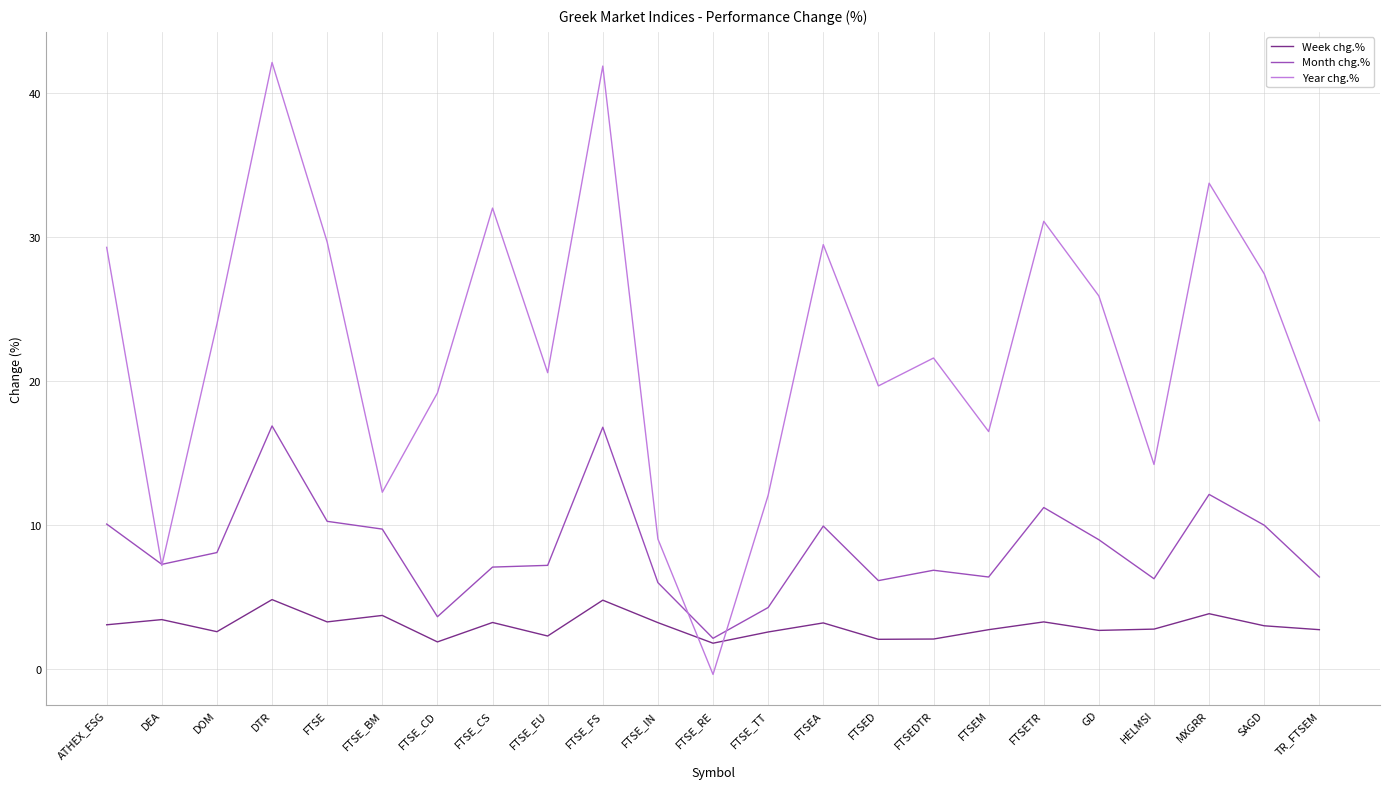

What position from the left is FTSE_IN?

11